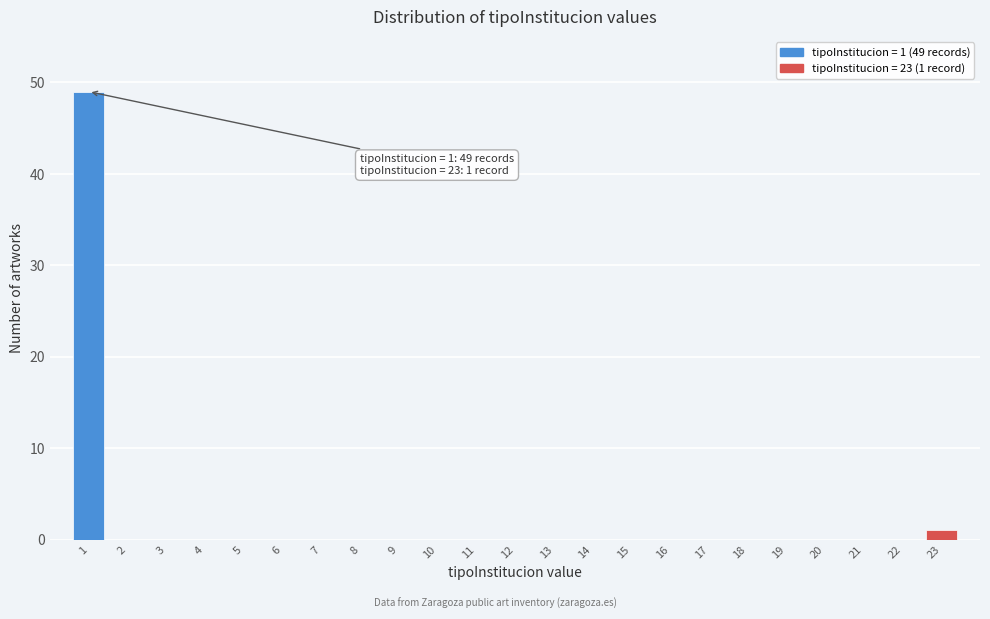

Reading left to right, transcribe all the data shown in this chart.

1=49	2=0	3=0	4=0	5=0	6=0	7=0	8=0	9=0	10=0	11=0	12=0	13=0	14=0	15=0	16=0	17=0	18=0	19=0	20=0	21=0	22=0	23=1